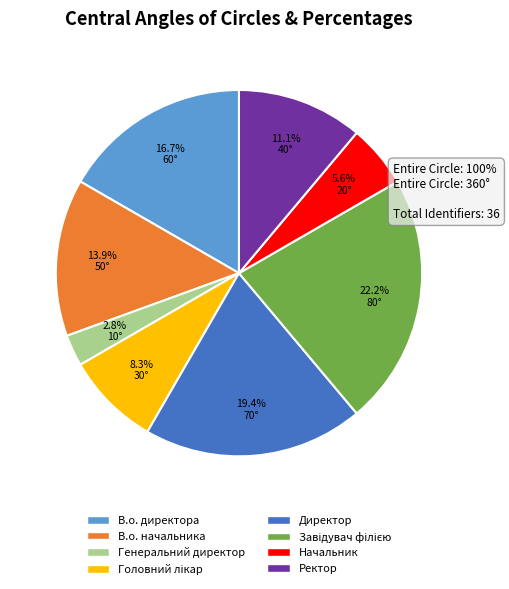

To the nearest percent, what percentage of the pie is В.о. начальника?

14%